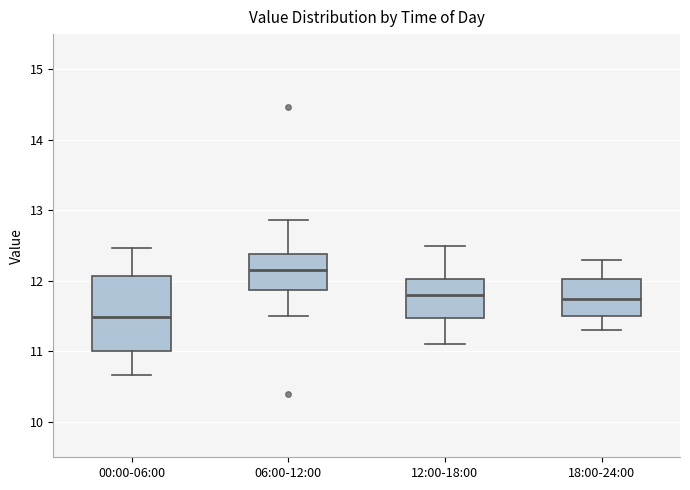

Which box has the lowest median line?

00:00-06:00